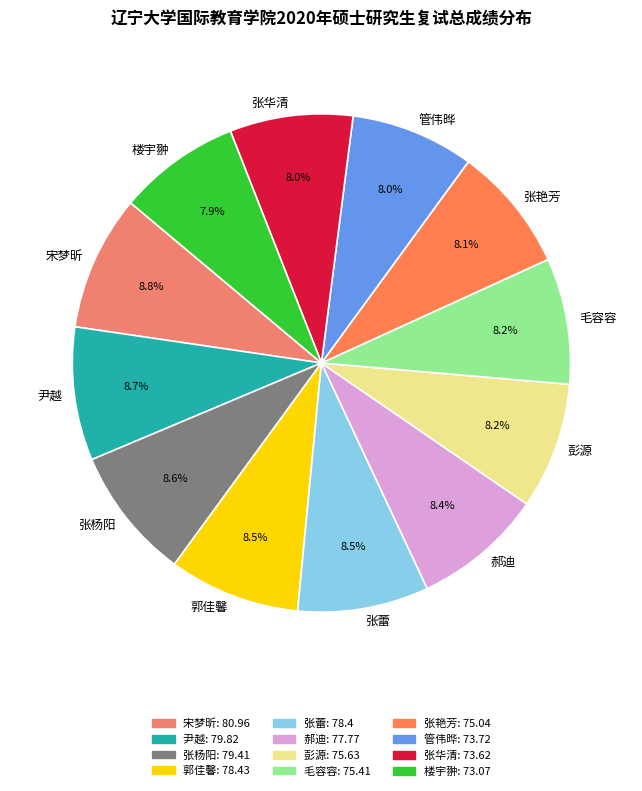

How many slices are in this pie chart?

12